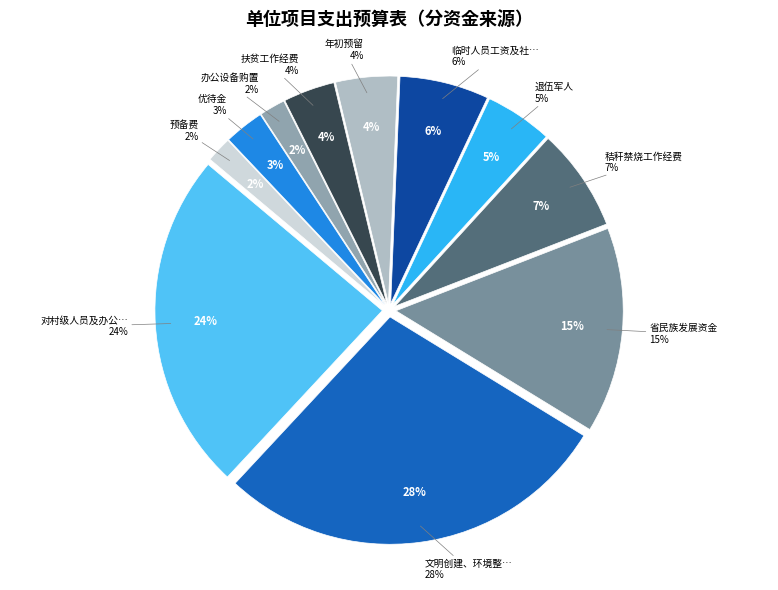

What is the smallest slice in the pie chart?

办公设备购置